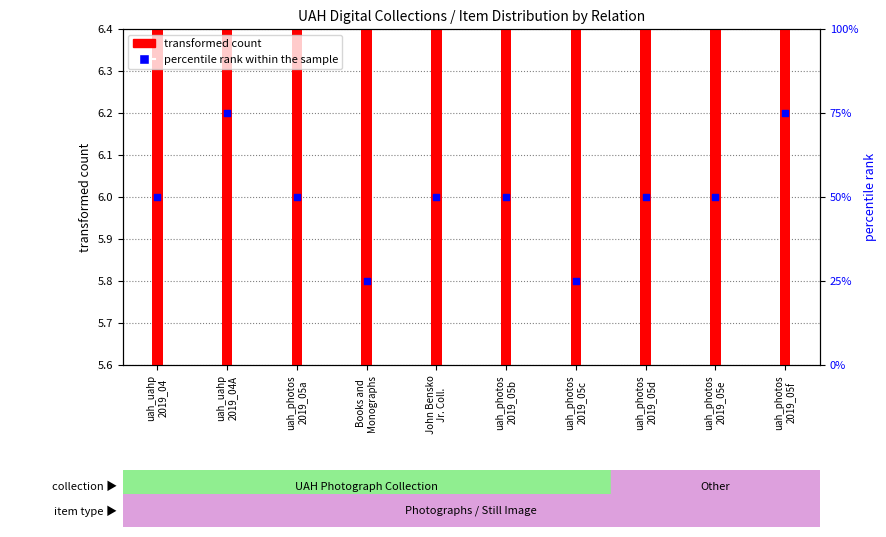

What are all the series names shown in the legend?

transformed count, percentile rank within the sample